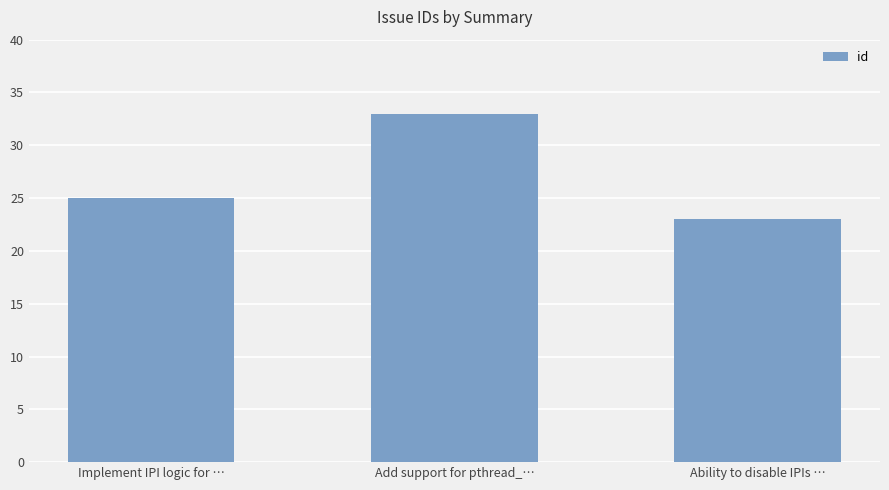

What is the label of the 1st bar from the left?

Implement IPI logic for …